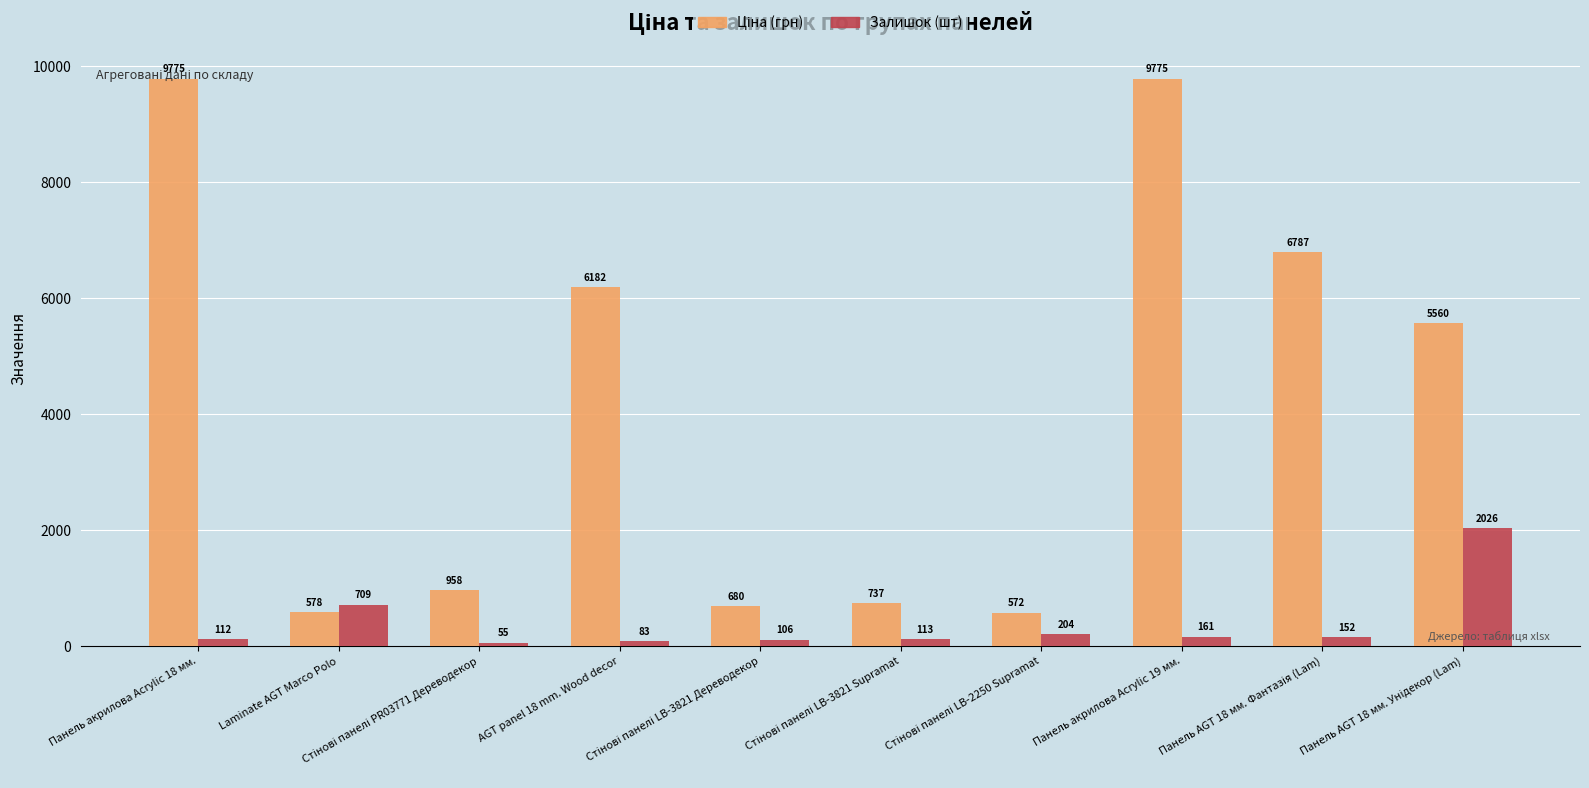

What is the average value of the Залишок (шт) series?

372.1